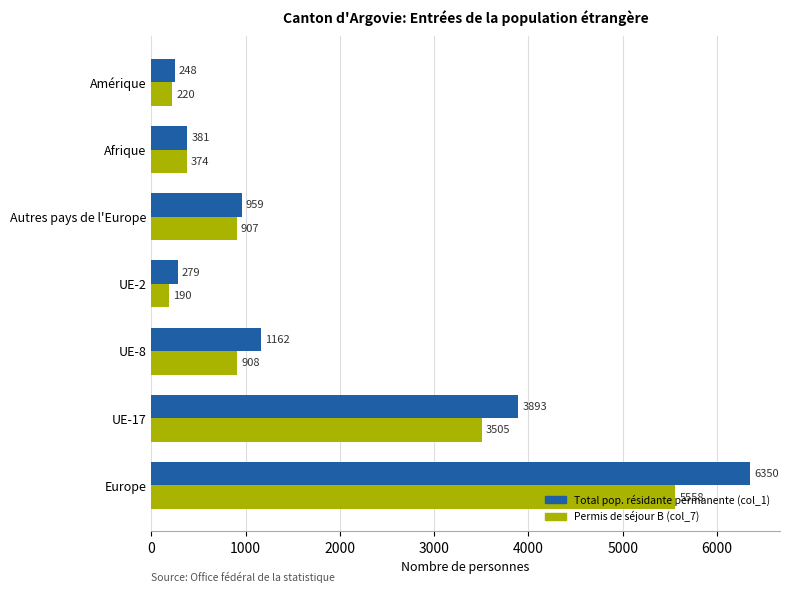

Rank the series by their maximum value, from lowest to highest.

Permis de séjour B (col_7), Total pop. résidante permanente (col_1)